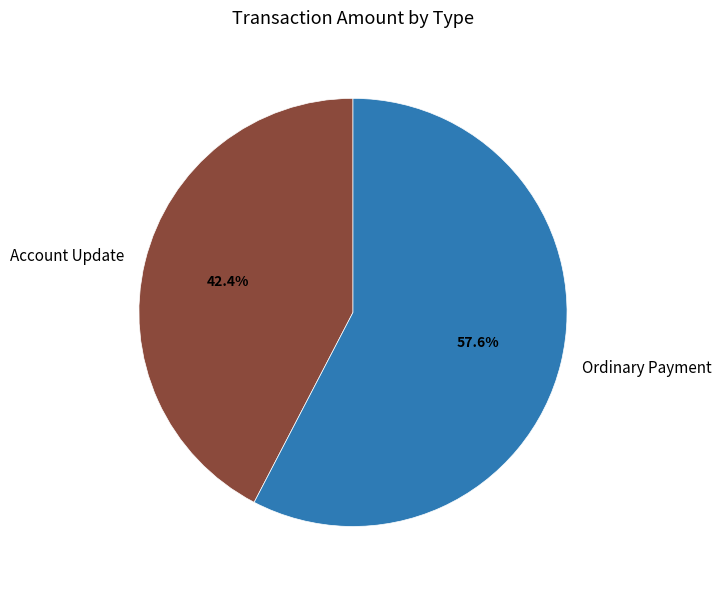

Rank the categories by value from lowest to highest.

Account Update, Ordinary Payment